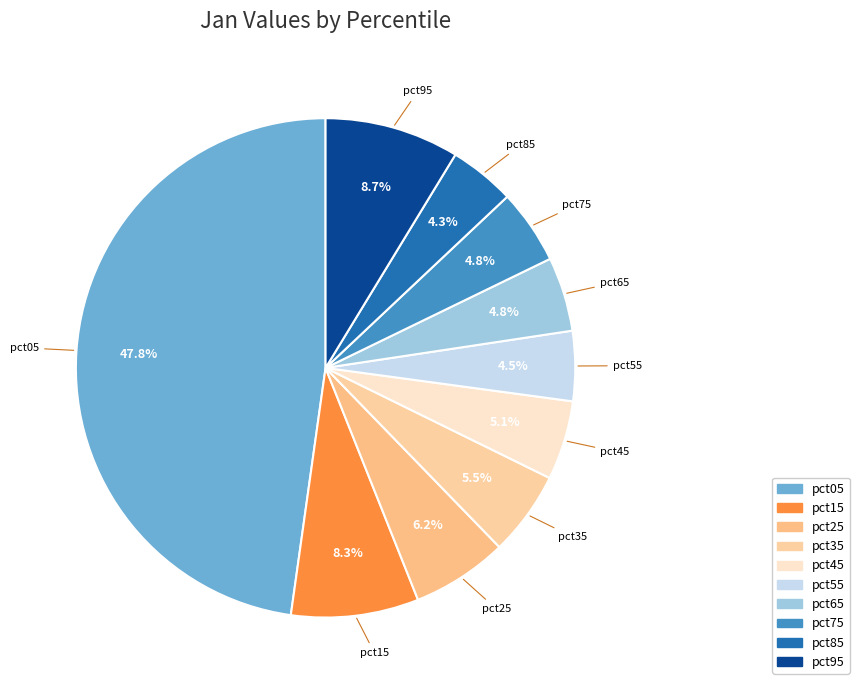

Does any single category account for the majority?

No